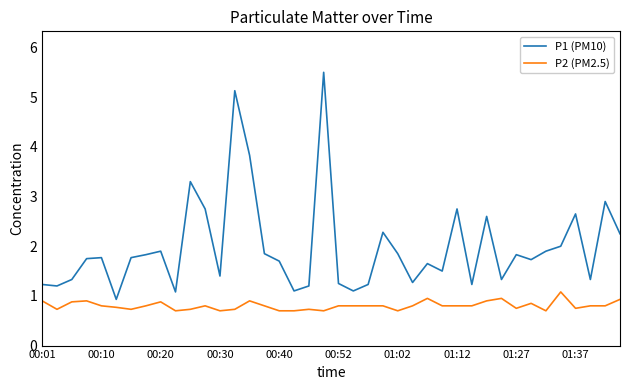

True or false: P1 (PM10) and P2 (PM2.5) intersect in this chart.

False